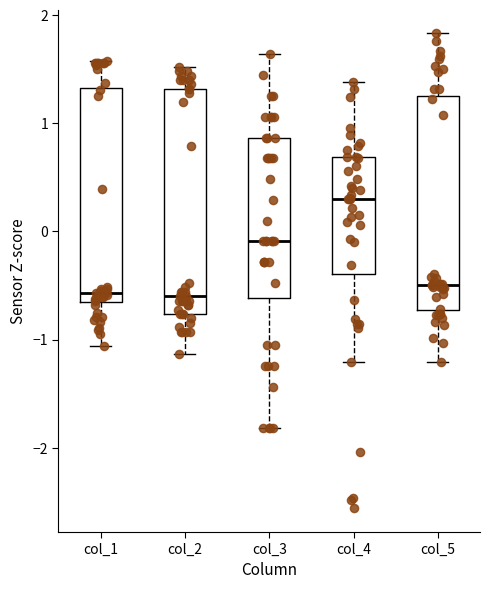

Reading left to right, transcribe this box plot: for each box, give where its median line is, the range the box spans, and where its two whiskers end, as read against the y-axis. The values are not printed on the chart, so give them approximately, as read against the axis.

col_1: median -0.6, box -0.7 to 1.3, whiskers -1.1 to 1.6
col_2: median -0.6, box -0.8 to 1.3, whiskers -1.1 to 1.5
col_3: median -0.1, box -0.6 to 0.9, whiskers -1.8 to 1.6
col_4: median 0.3, box -0.4 to 0.7, whiskers -1.2 to 1.4
col_5: median -0.5, box -0.7 to 1.2, whiskers -1.2 to 1.8